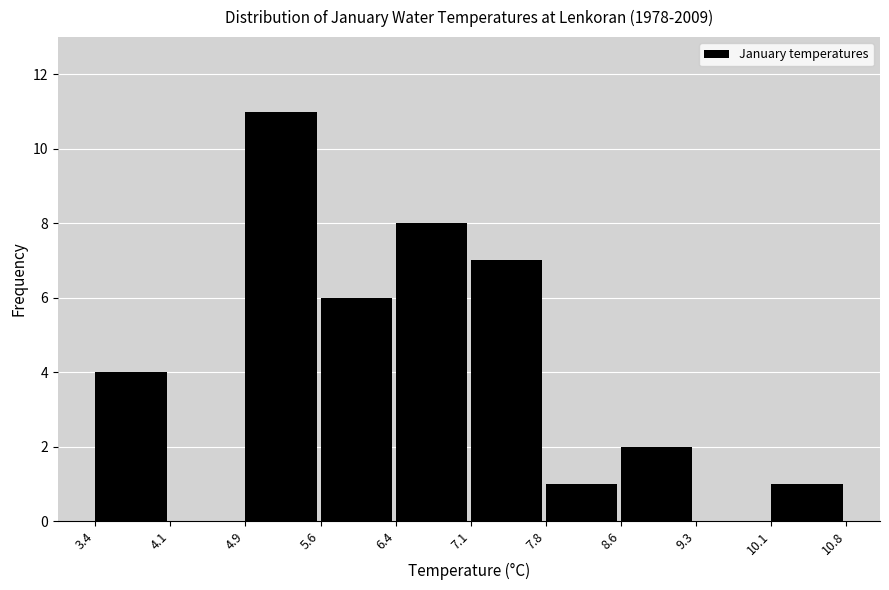

Which range on the x-axis has the tallest bar?

4.9 to 5.6